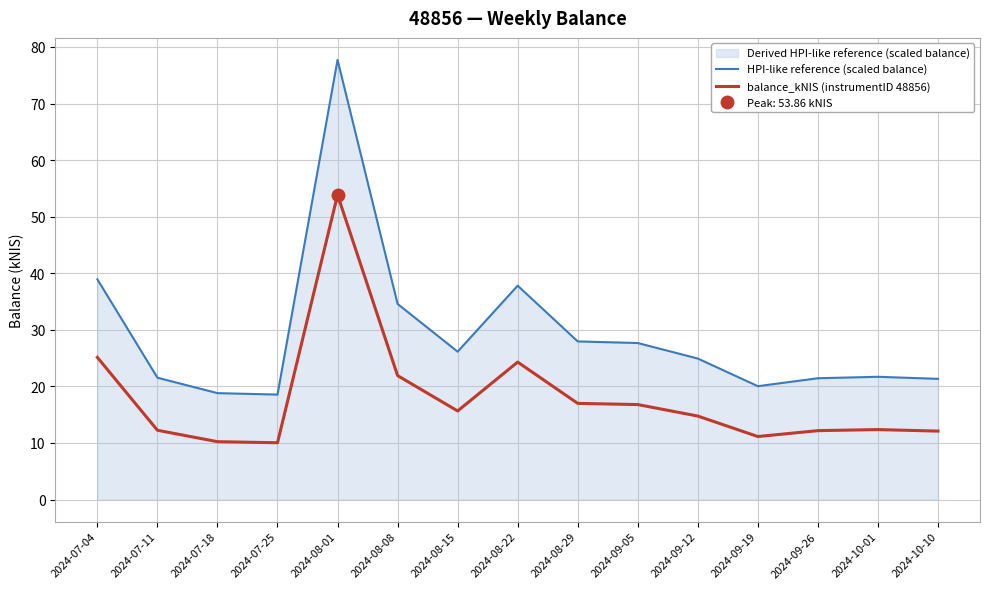

At how many categories does at least one series exceed 42?

1